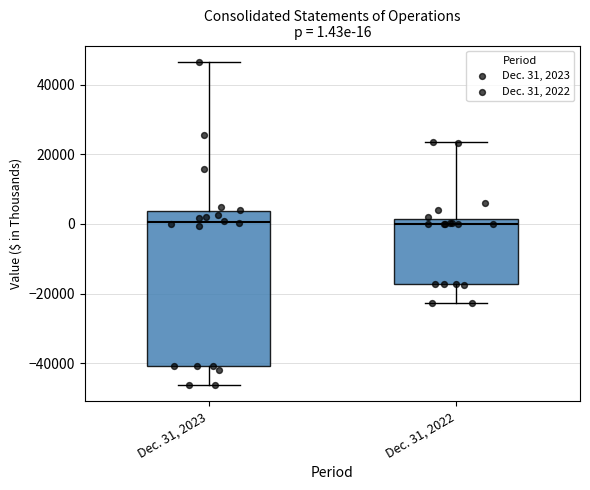

Which box is the tallest, from its lower edge to its upper edge?

Dec. 31, 2023